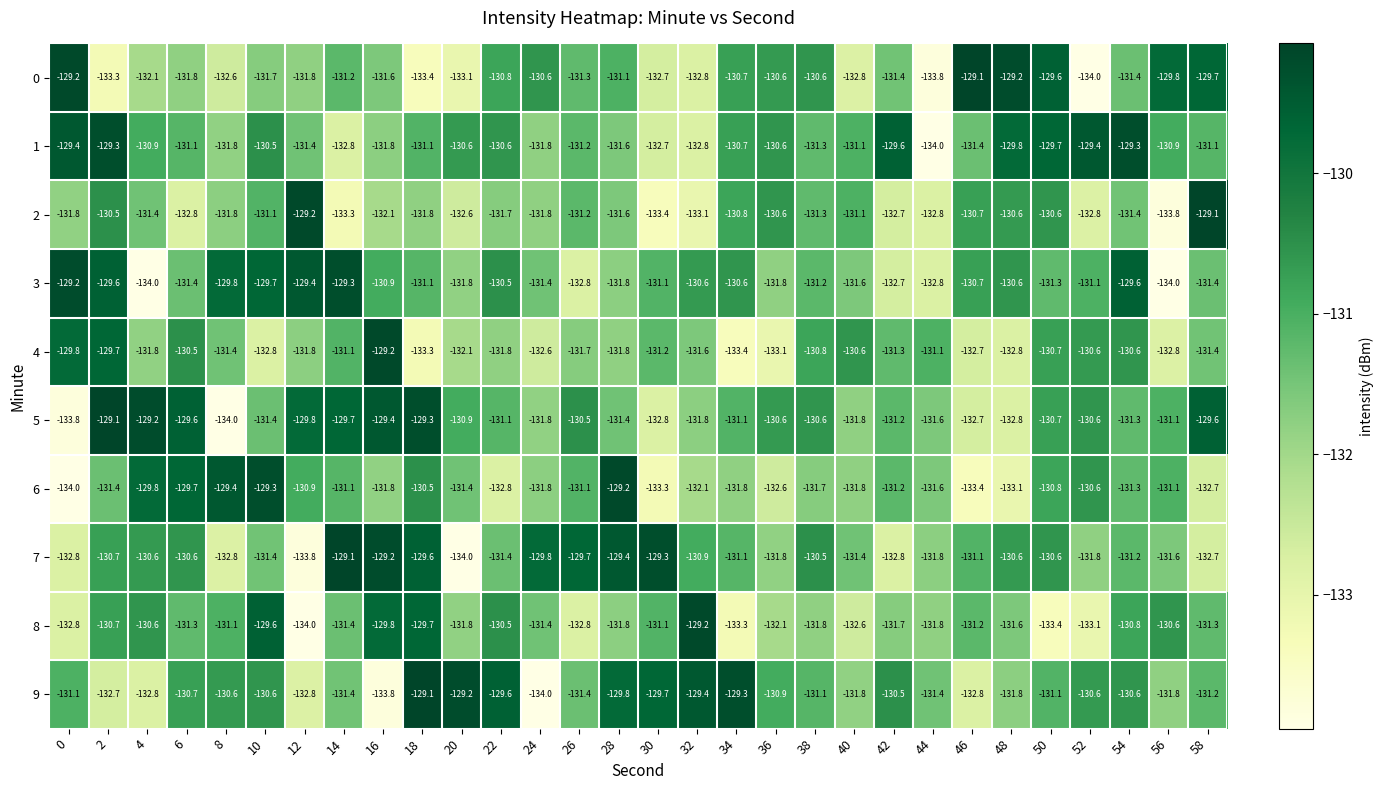

How many distinct data groups are displayed?

10